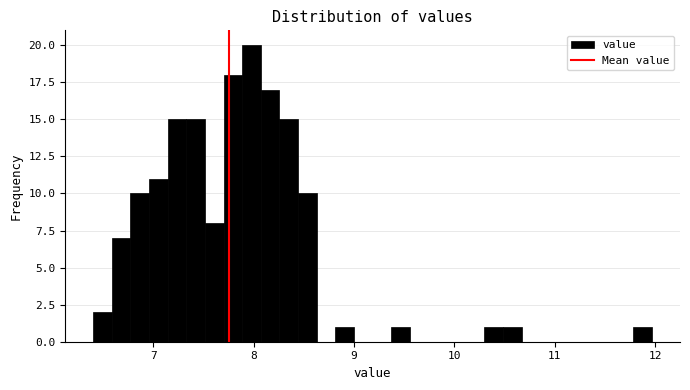

Read against the x-axis, roughly where is the centre of the tallest bar?

8.0